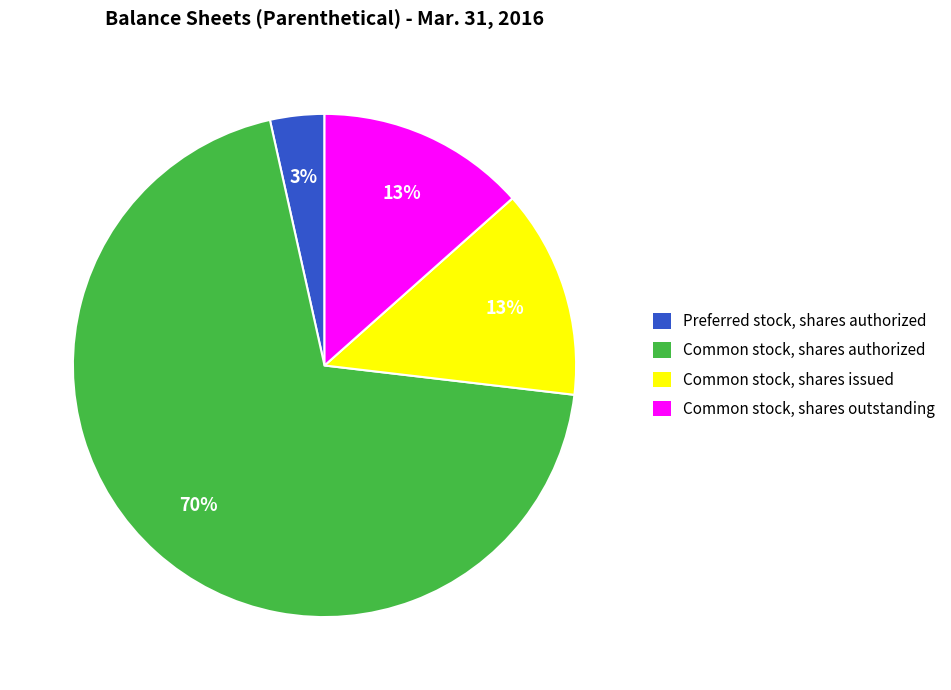

Does any single category account for the majority?

Yes